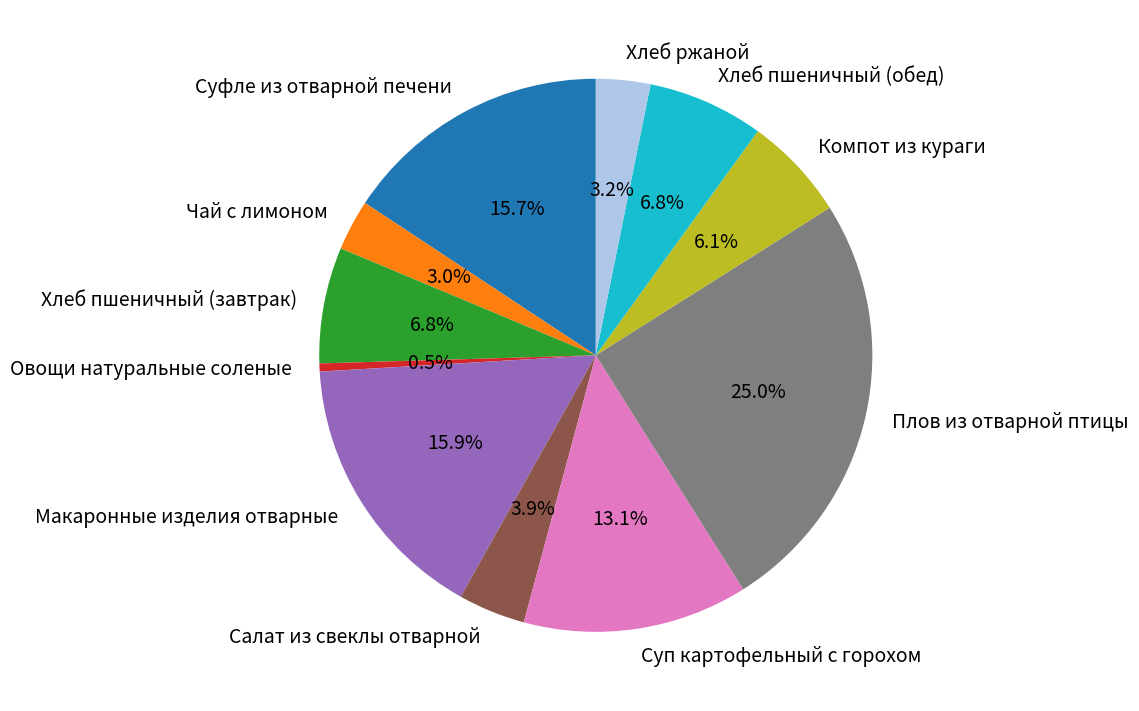

What is the largest slice in the pie chart?

Плов из отварной птицы